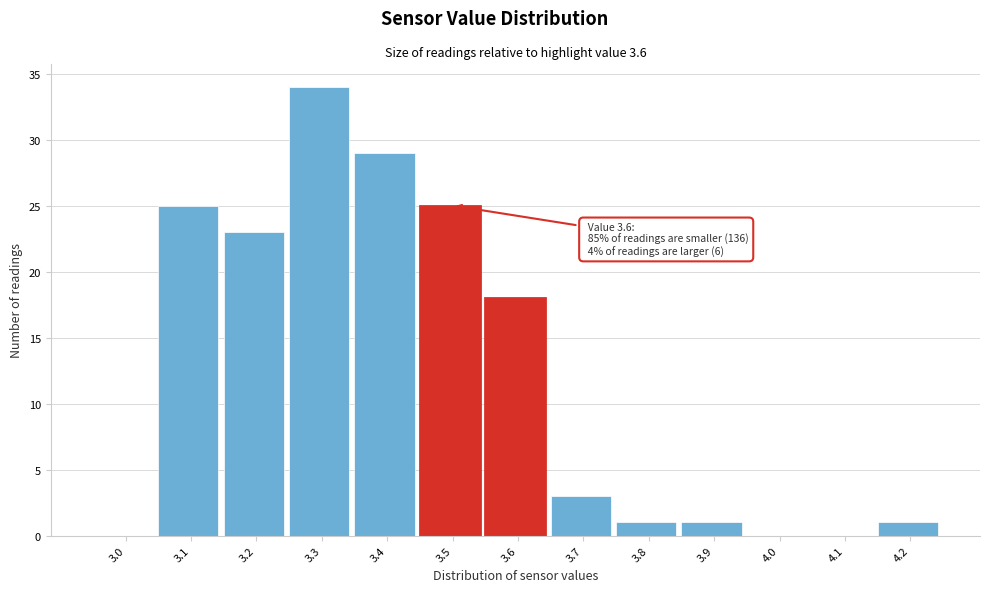

Reading left to right, what are all the values shown in this chart?

3.0=0	3.1=25	3.2=23	3.3=34	3.4=29	3.5=25	3.6=18	3.7=3	3.8=1	3.9=1	4.0=0	4.1=0	4.2=1